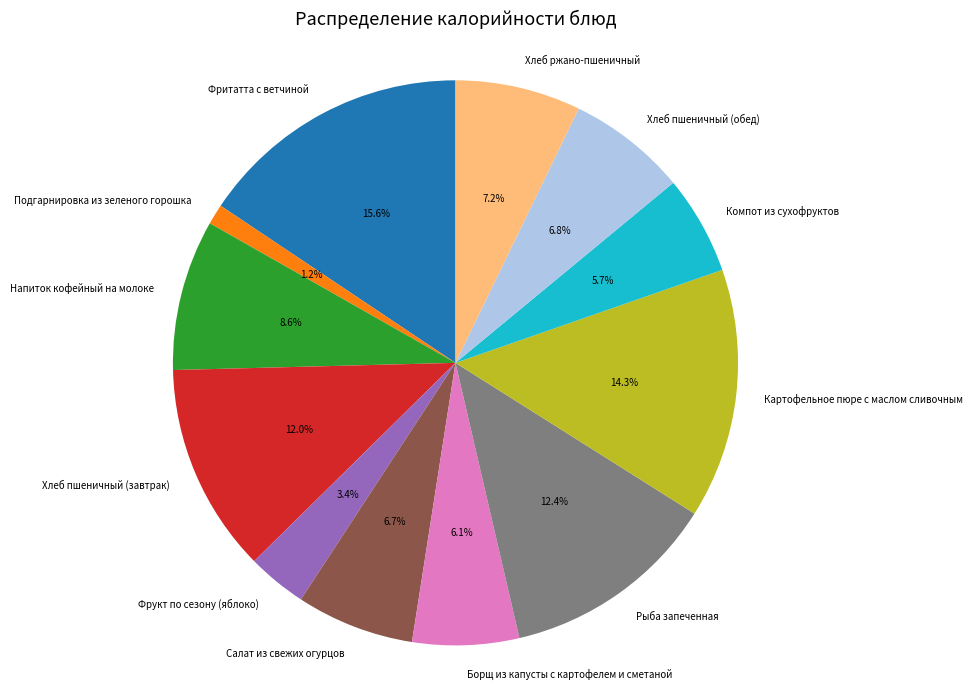

Count the number of slices in the pie.

12